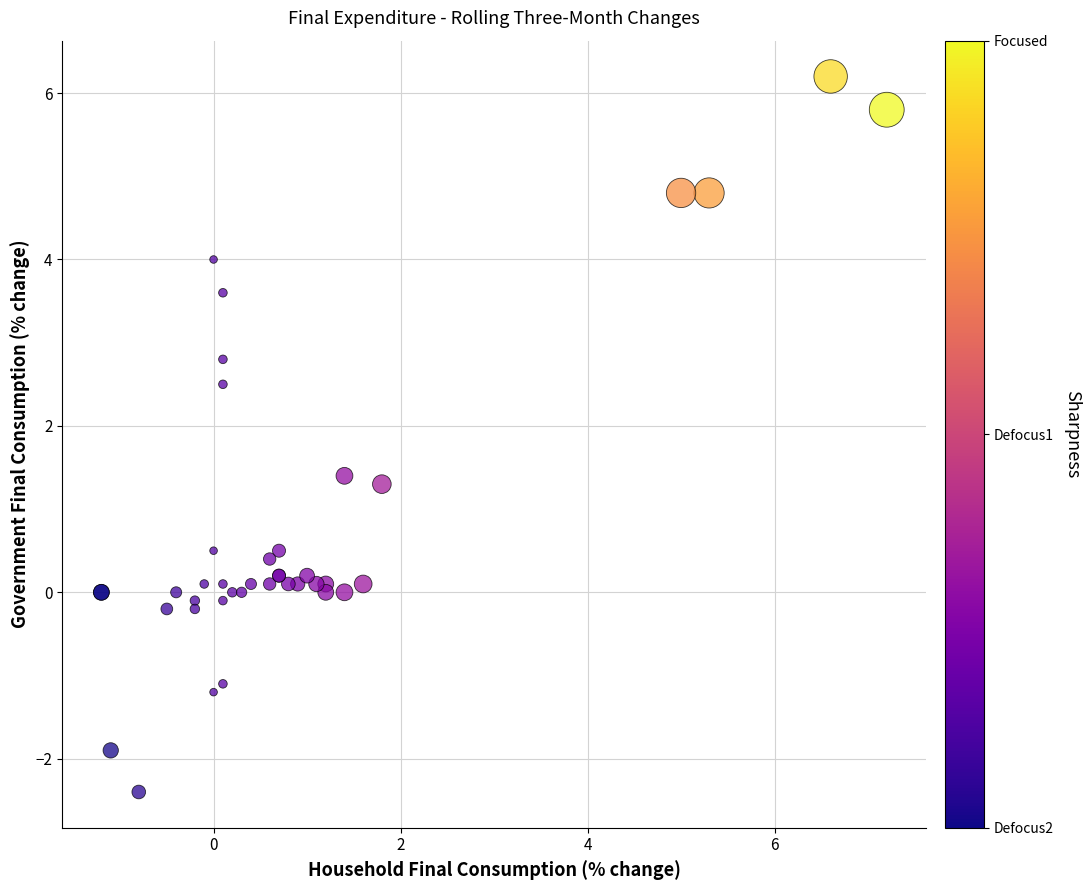

What Y value in the scatter plot is closest to 1?

1.3